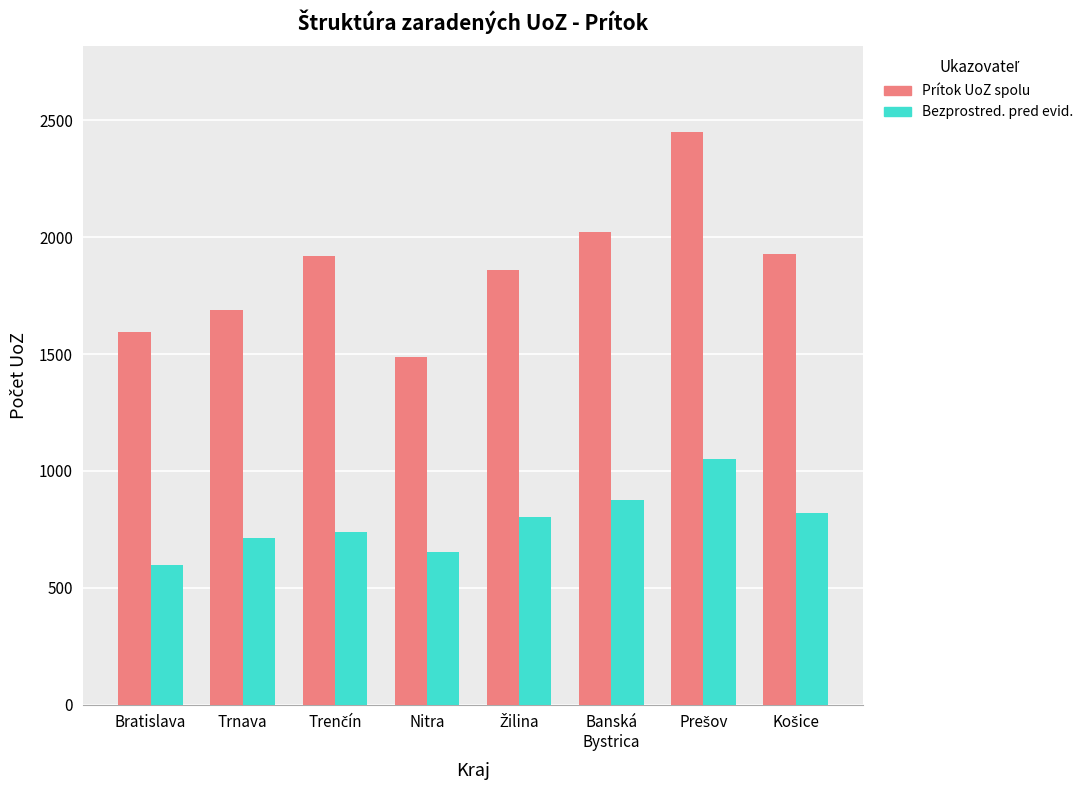

What is the highest value of the Bezprostred. pred evid. series?

1050